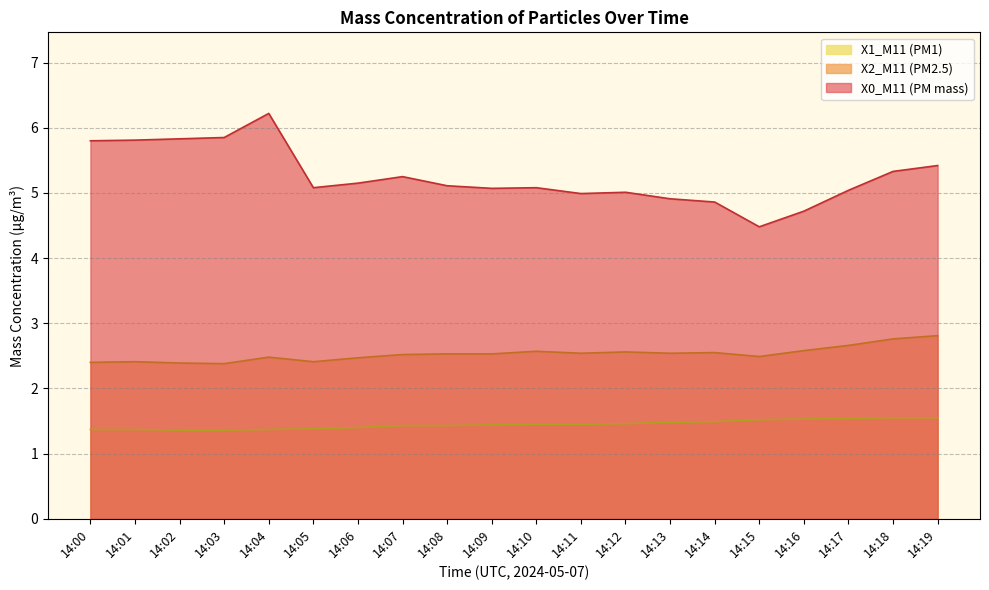

What is the spread (max minus min) of values at 14:09?

3.6